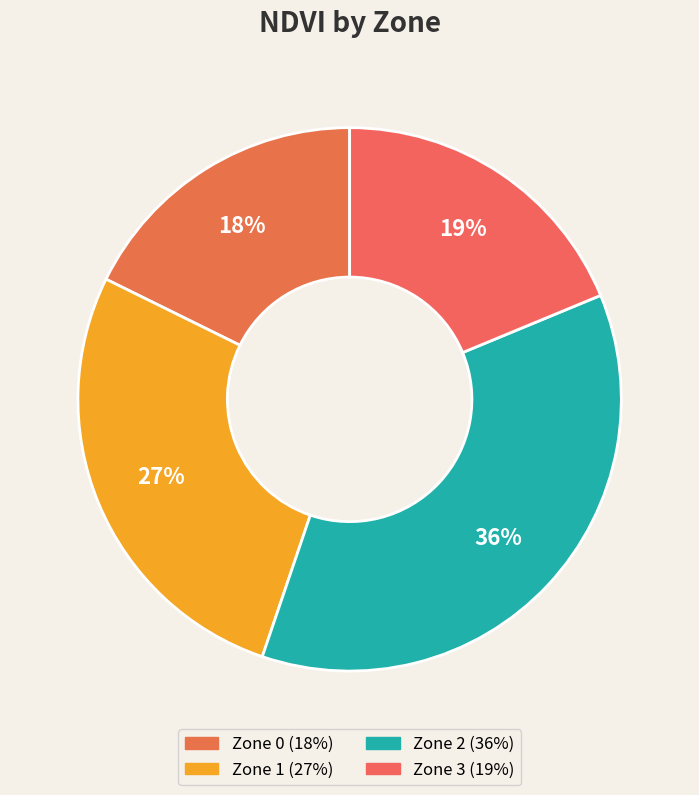

Is there any slice that represents more than half of the pie?

No